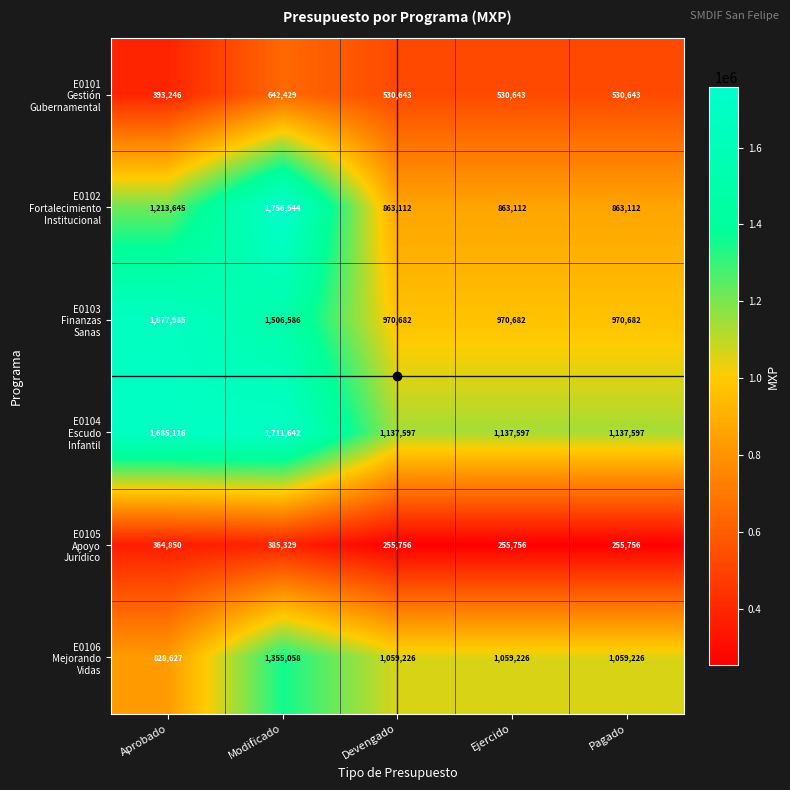

What is the total value across all series at Modificado?

7357588